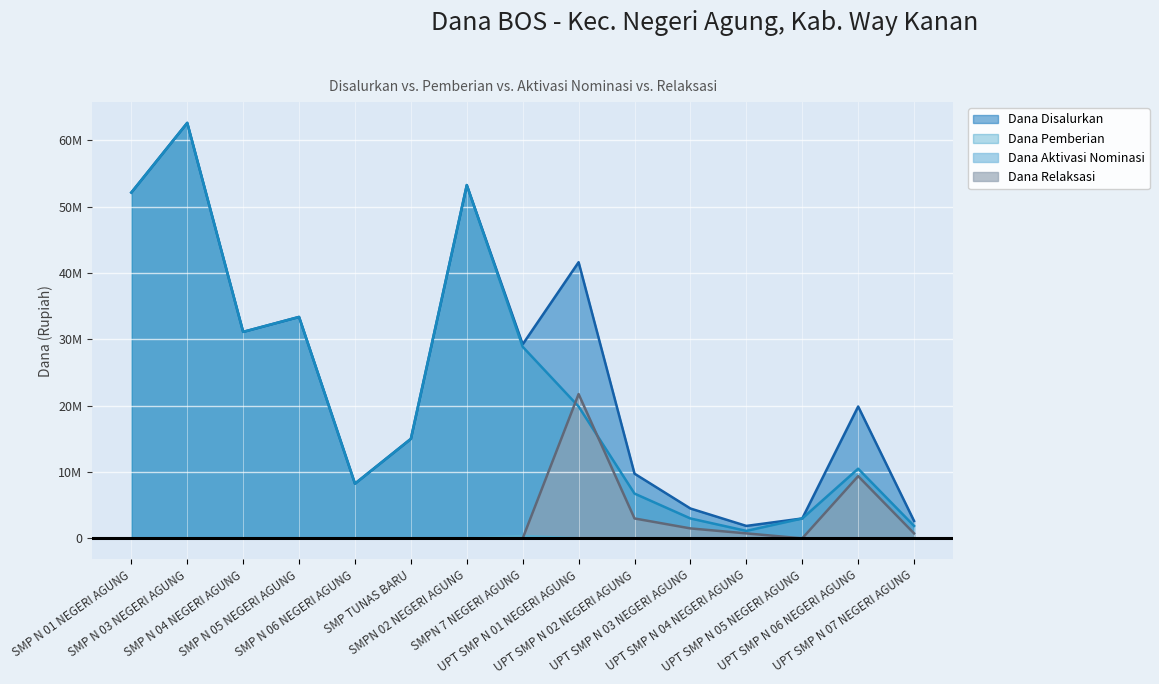

How many categories are shown in the chart?

15